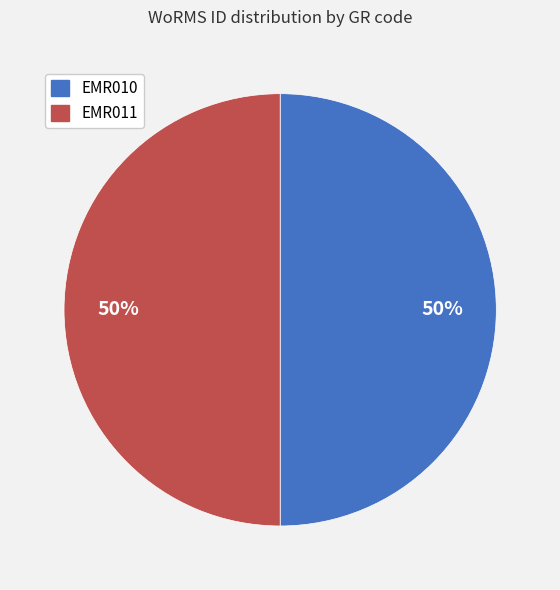

How many segments does this pie chart have?

2